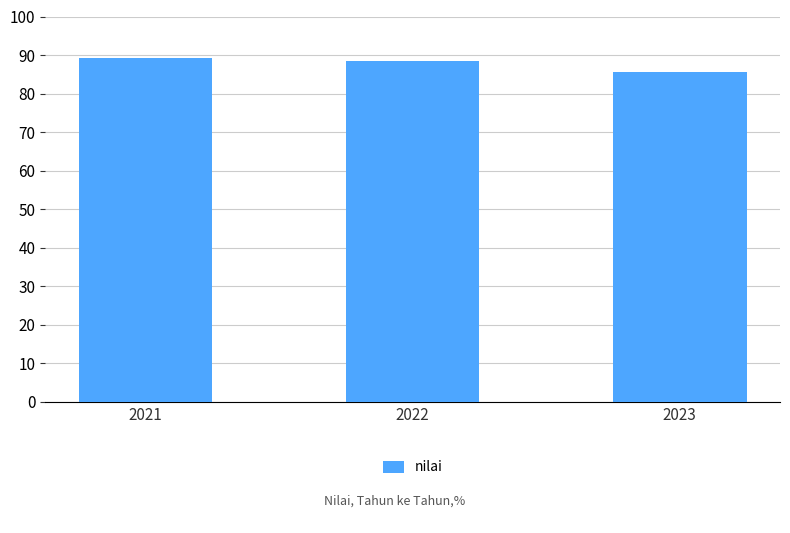

What is the smallest value displayed?

85.7